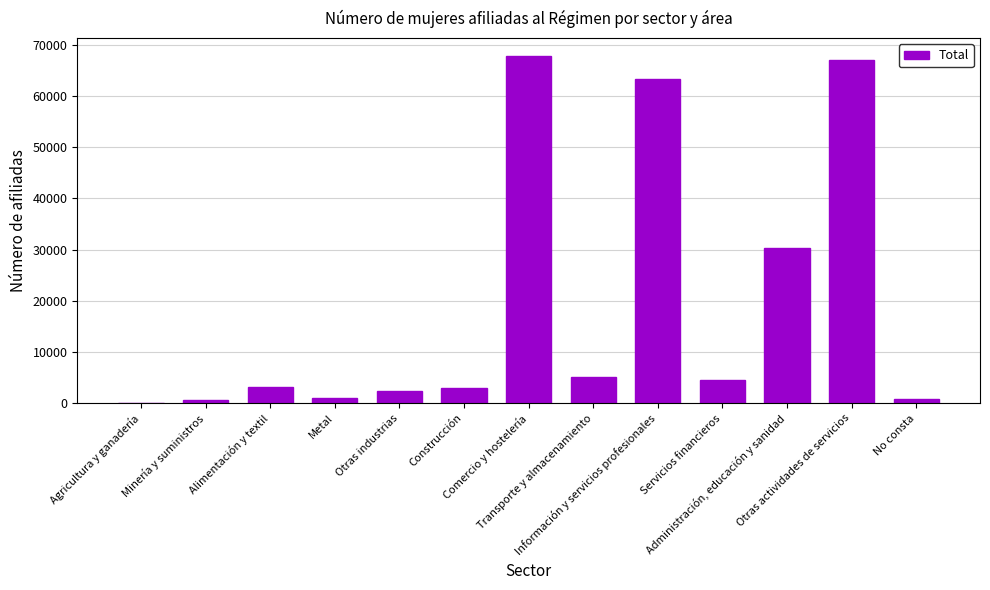

What is the average value?

19175